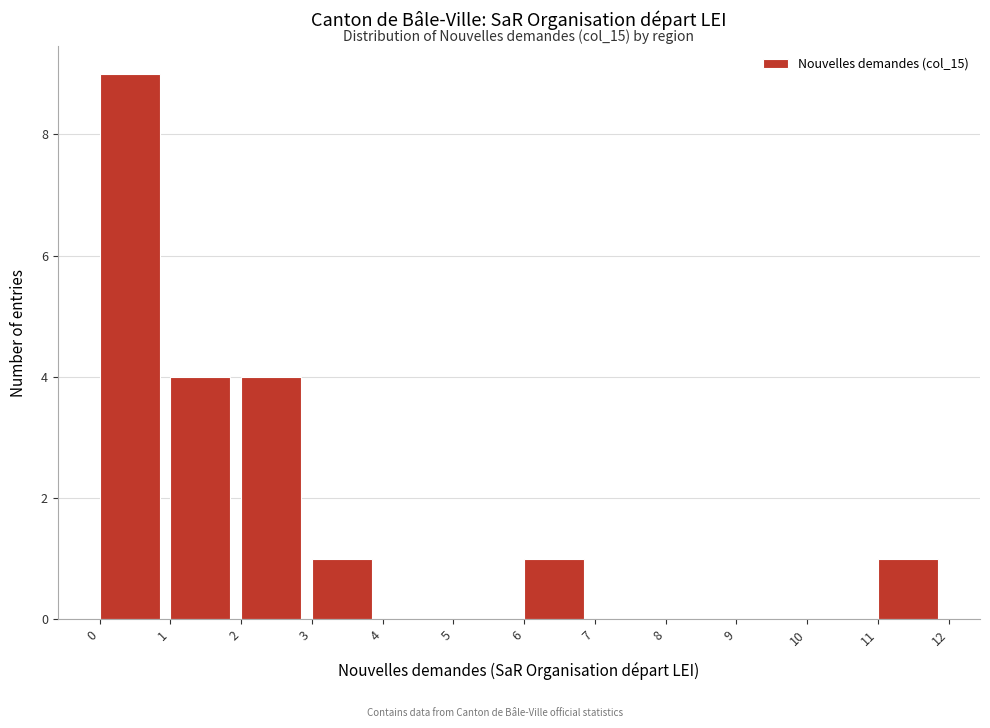

Over which range of the x-axis is the bar tallest?

0 to 1